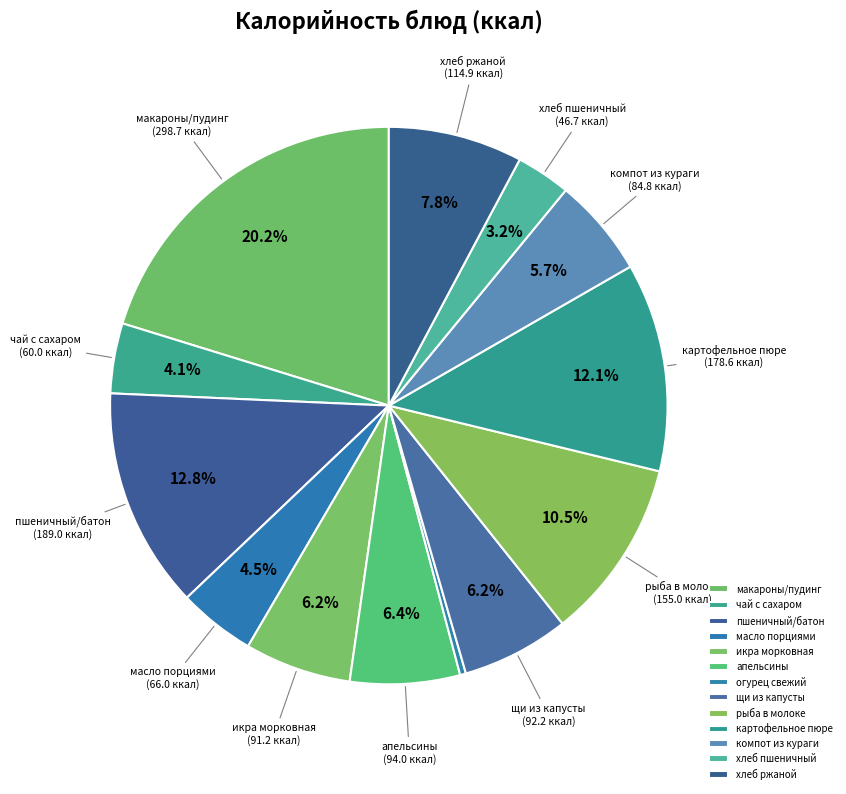

How many segments does this pie chart have?

13